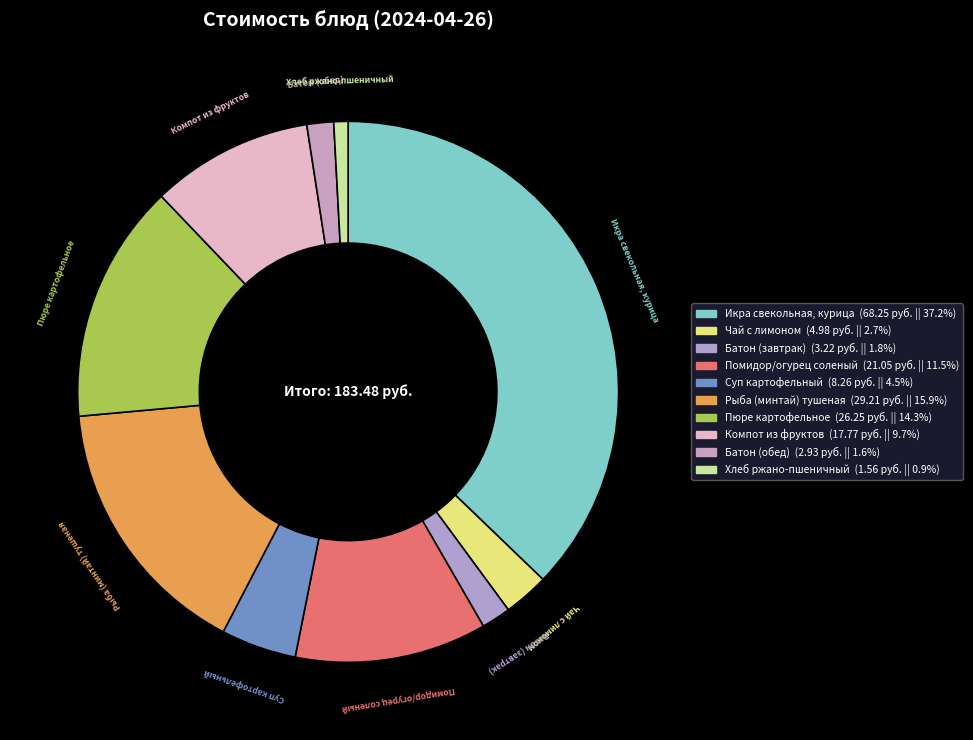

Rank the categories by value from lowest to highest.

Хлеб ржано-пшеничный, Батон (обед), Батон (завтрак), Чай с лимоном, Суп картофельный, Компот из фруктов, Помидор/огурец соленый, Пюре картофельное, Рыба (минтай) тушеная, Икра свекольная, курица